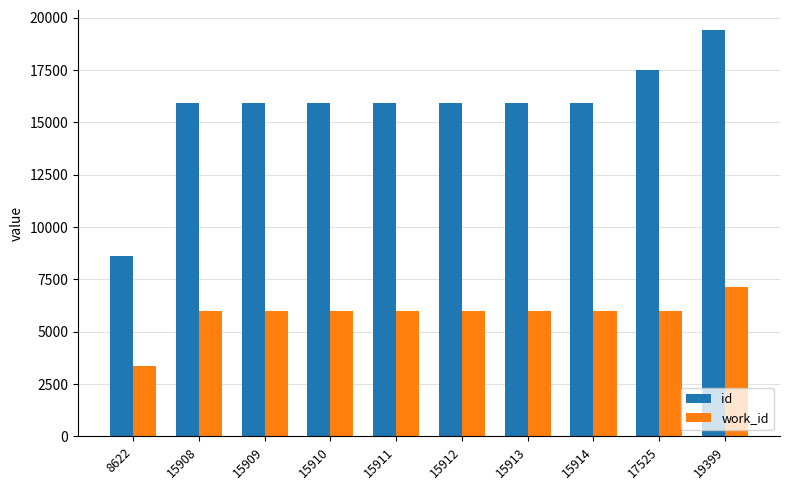

What is the sum of all work_id values?

58342